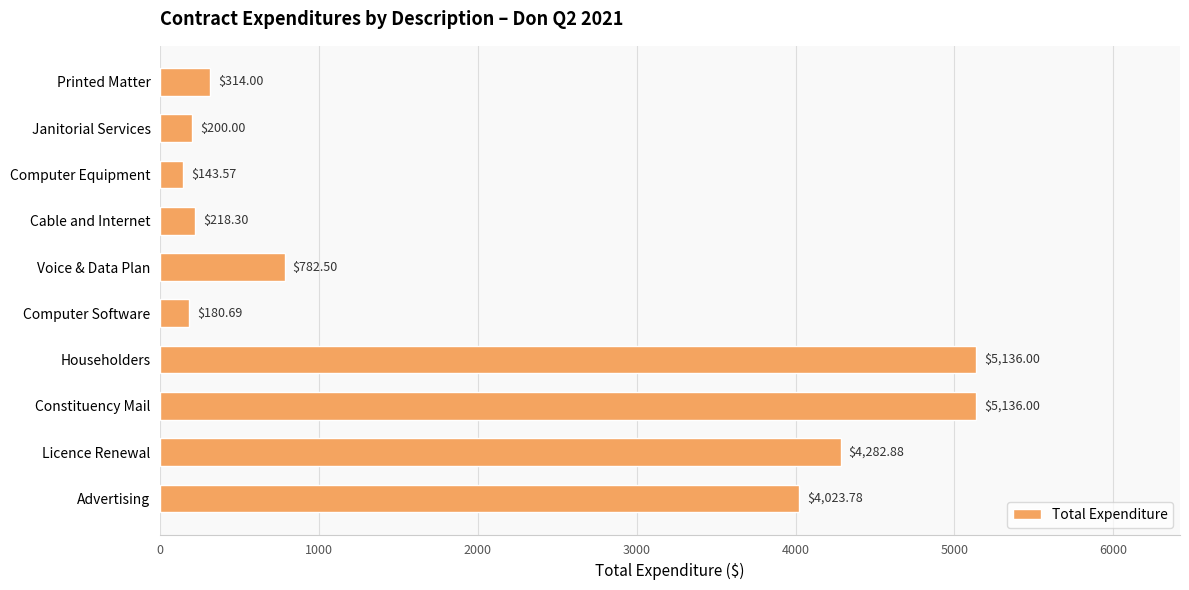

How many bars are there in total?

10